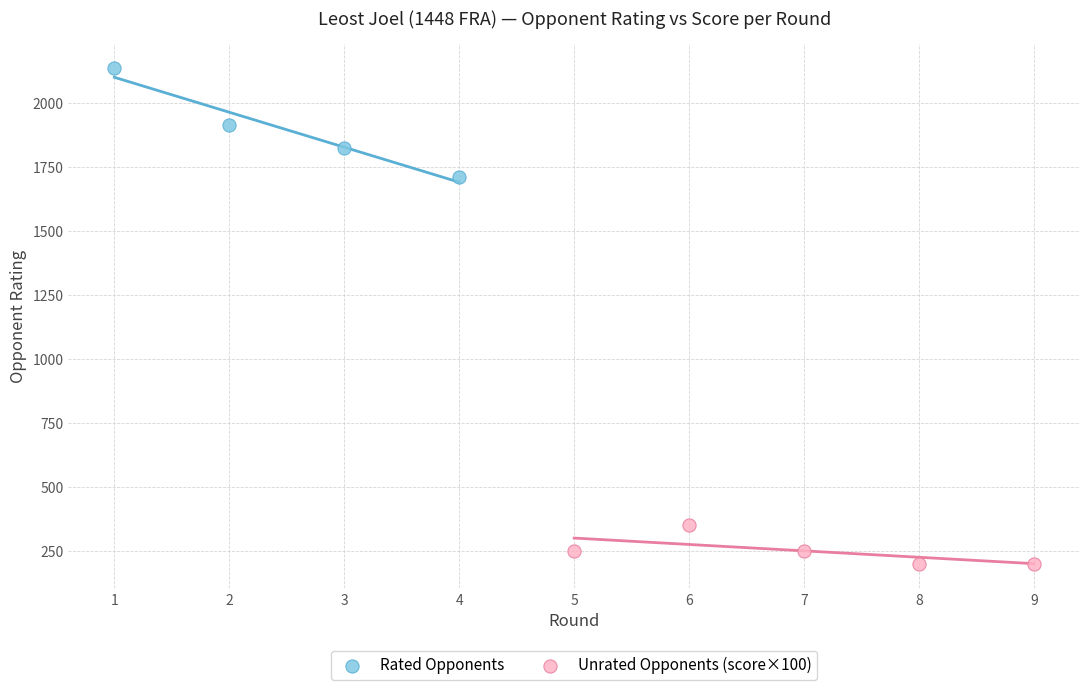

Which series contains the highest Y value?

Rated Opponents